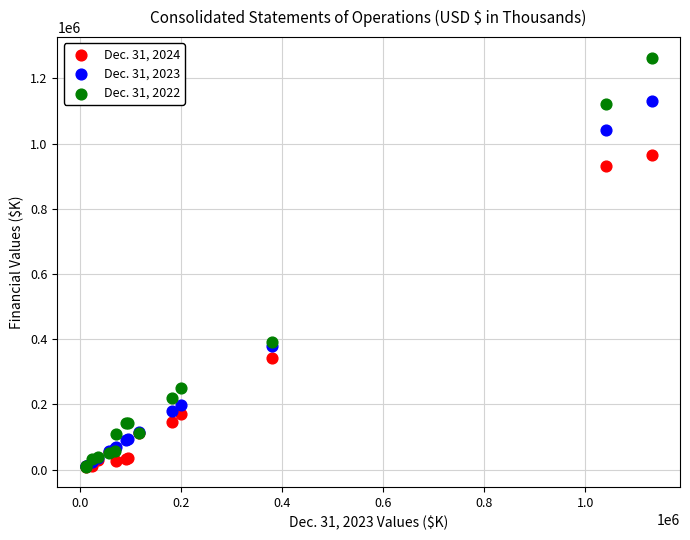

Which series reaches the maximum Y coordinate?

Dec. 31, 2022